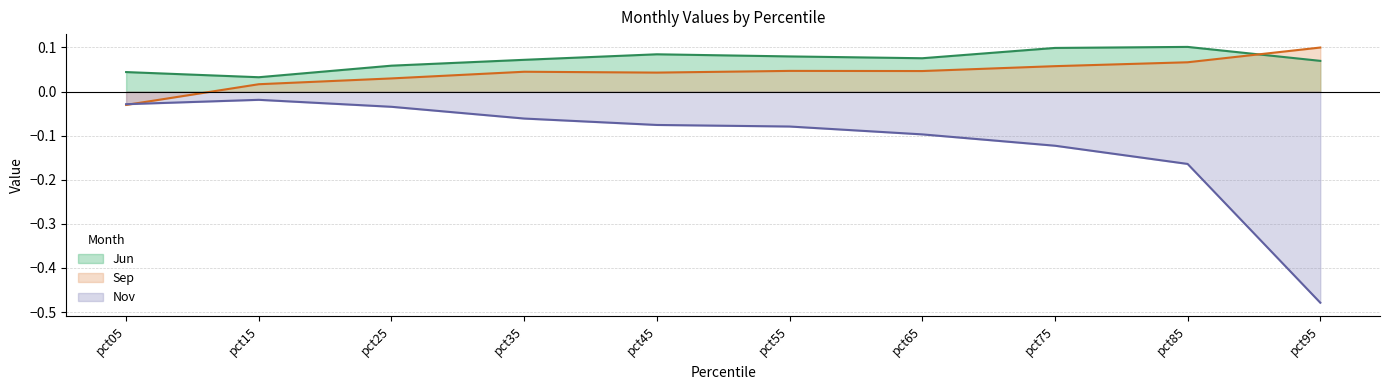

Count the number of data series in this chart.

3